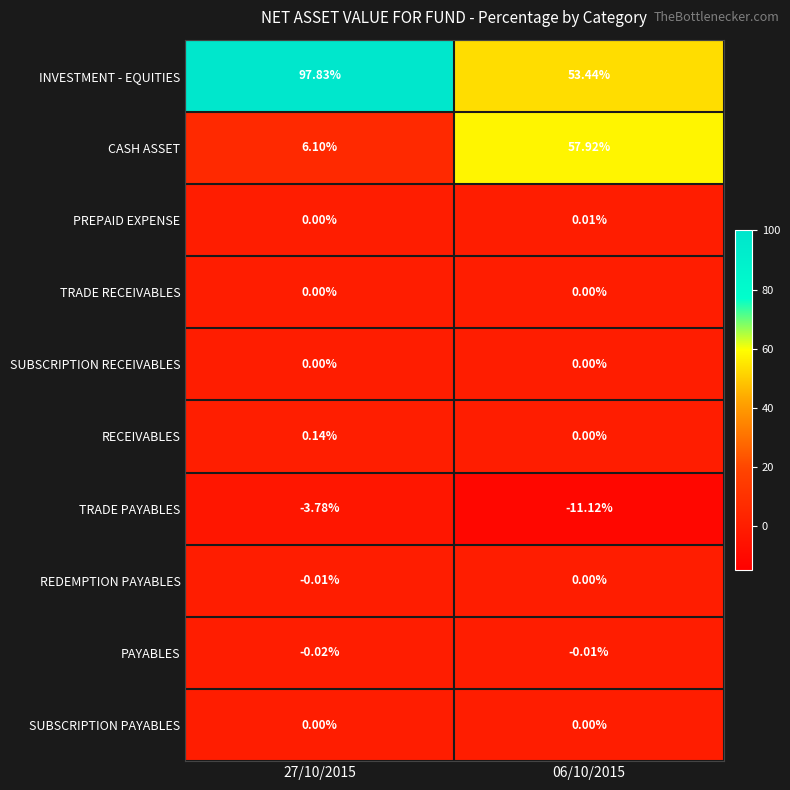

Count the number of data series in this chart.

10